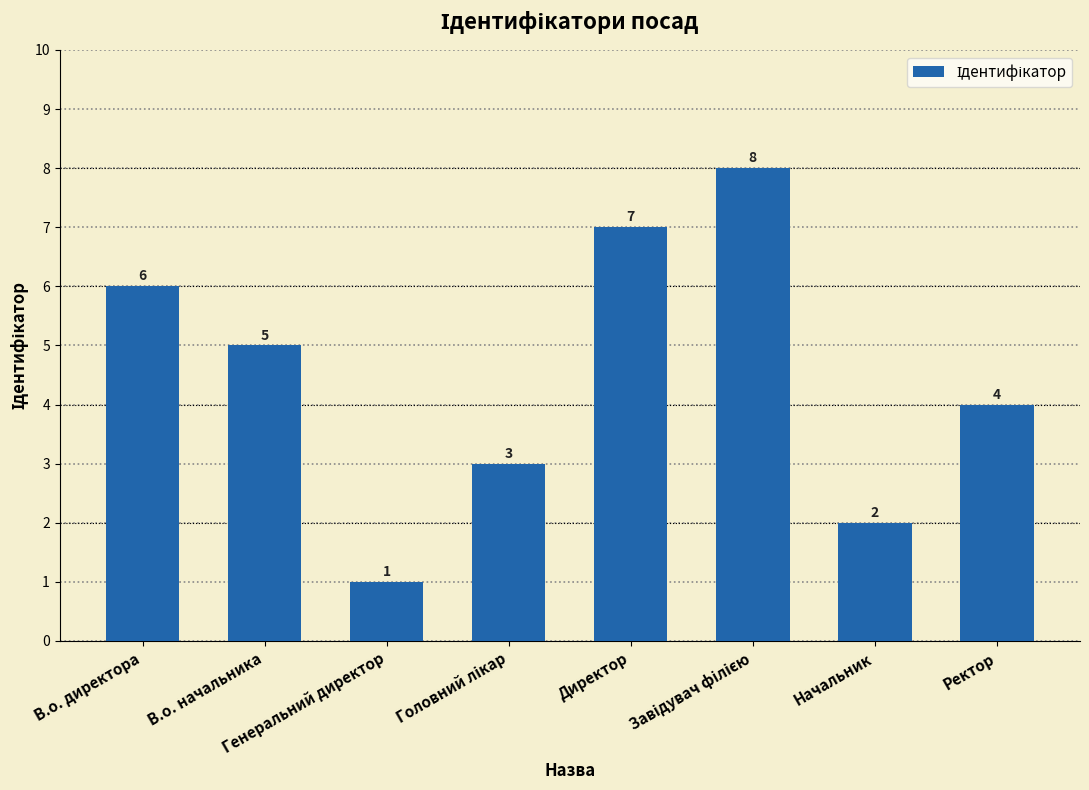

What is the value of the 6th bar from the left?

8